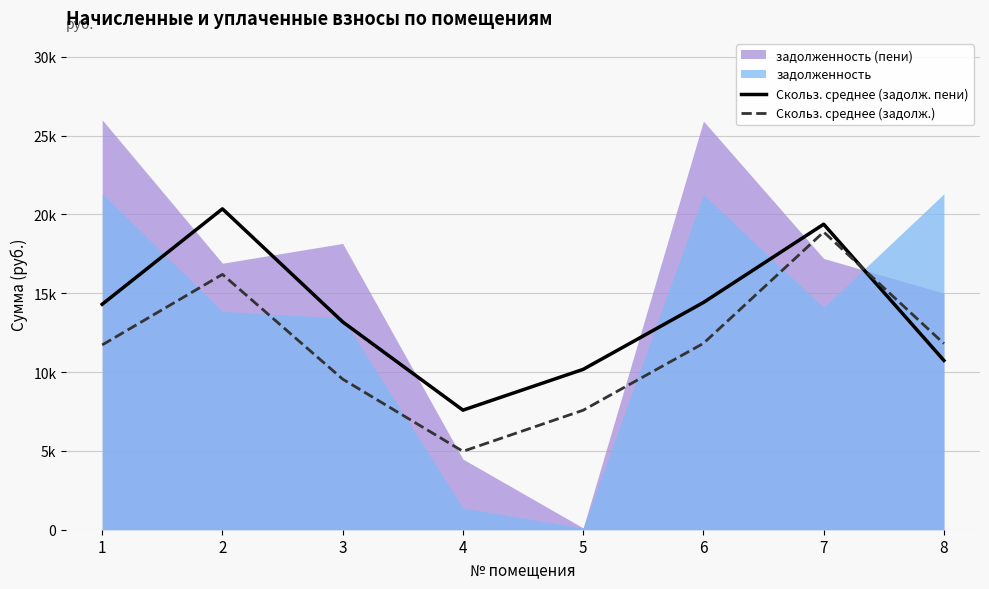

How many values in the Скольз. среднее (задолж.) series are below 11802?

4